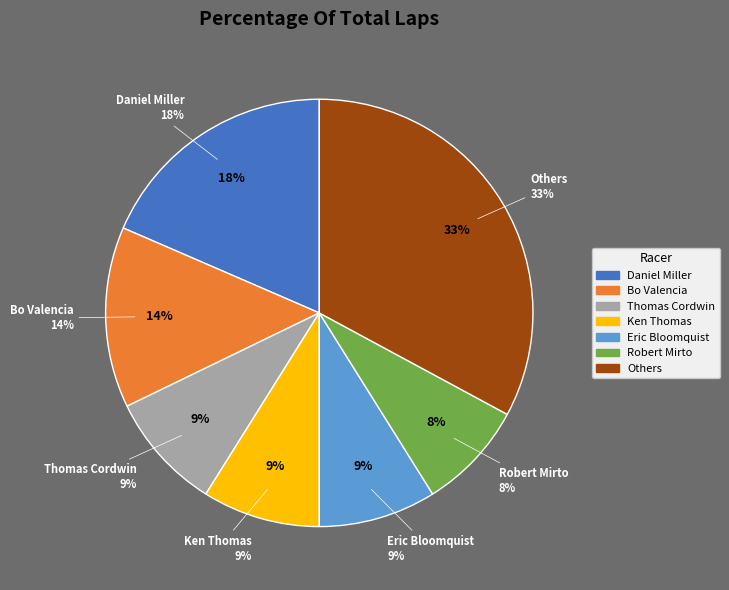

Is the sum of Ken Thomas and Cory Hootman greater than half?

No